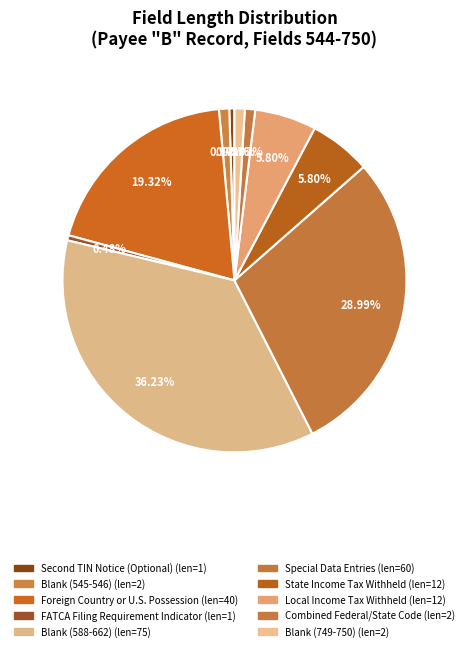

Which category has the smallest portion of the pie?

Second TIN Notice (Optional)